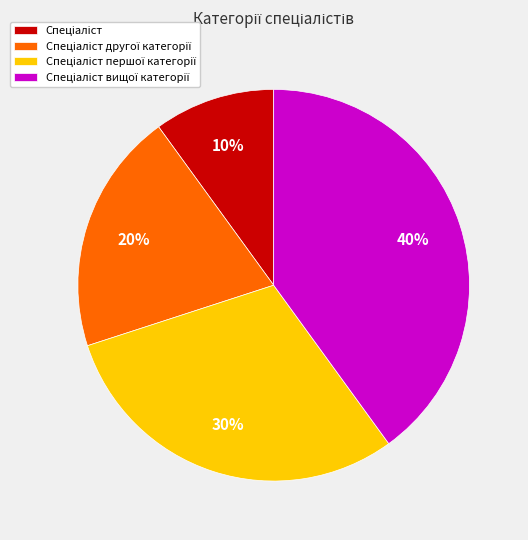

Count the number of slices in the pie.

4